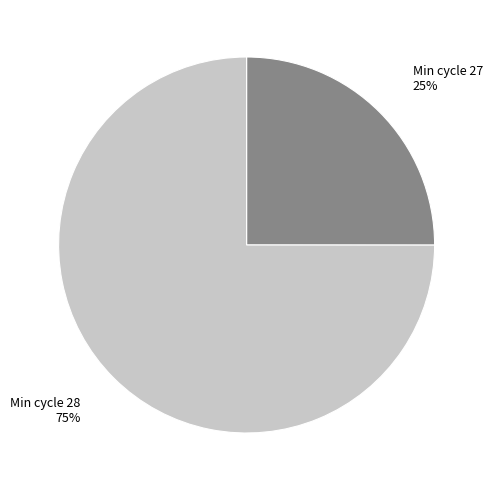

Which slice is the largest?

Min cycle 28